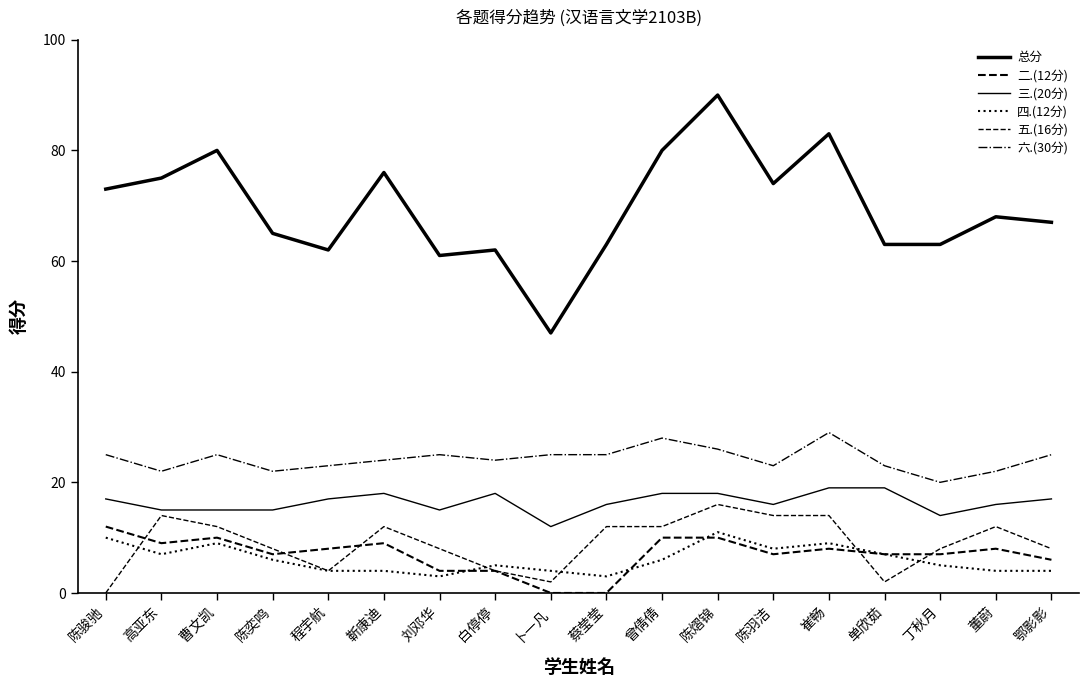

What is the sum of the 六.(30分) values at 崔畅 and 曹文凯?

54